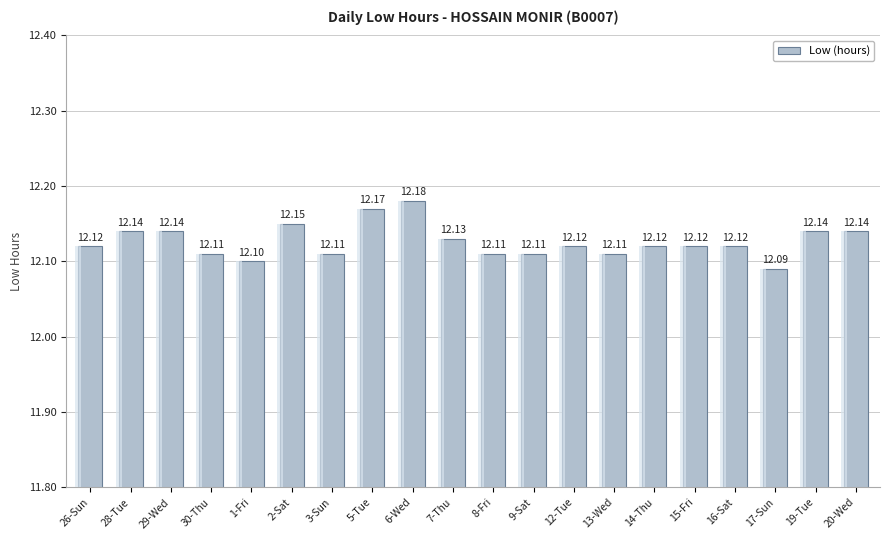

At which category does the chart reach its minimum across all series?

17-Sun